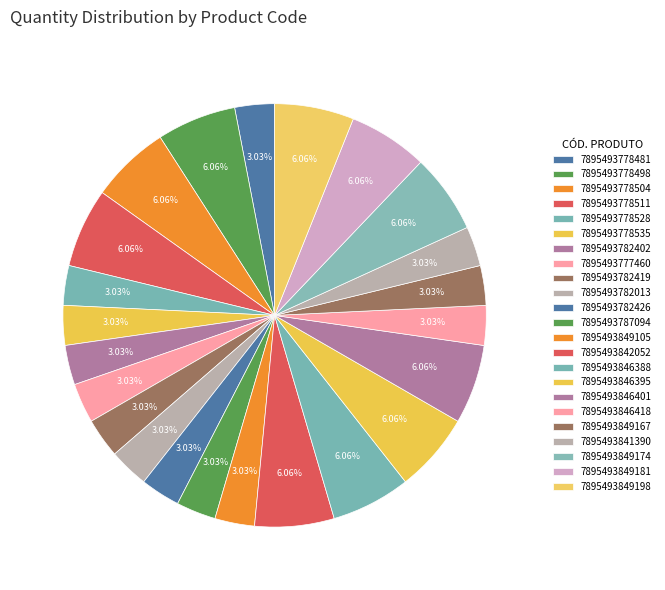

How many segments does this pie chart have?

23